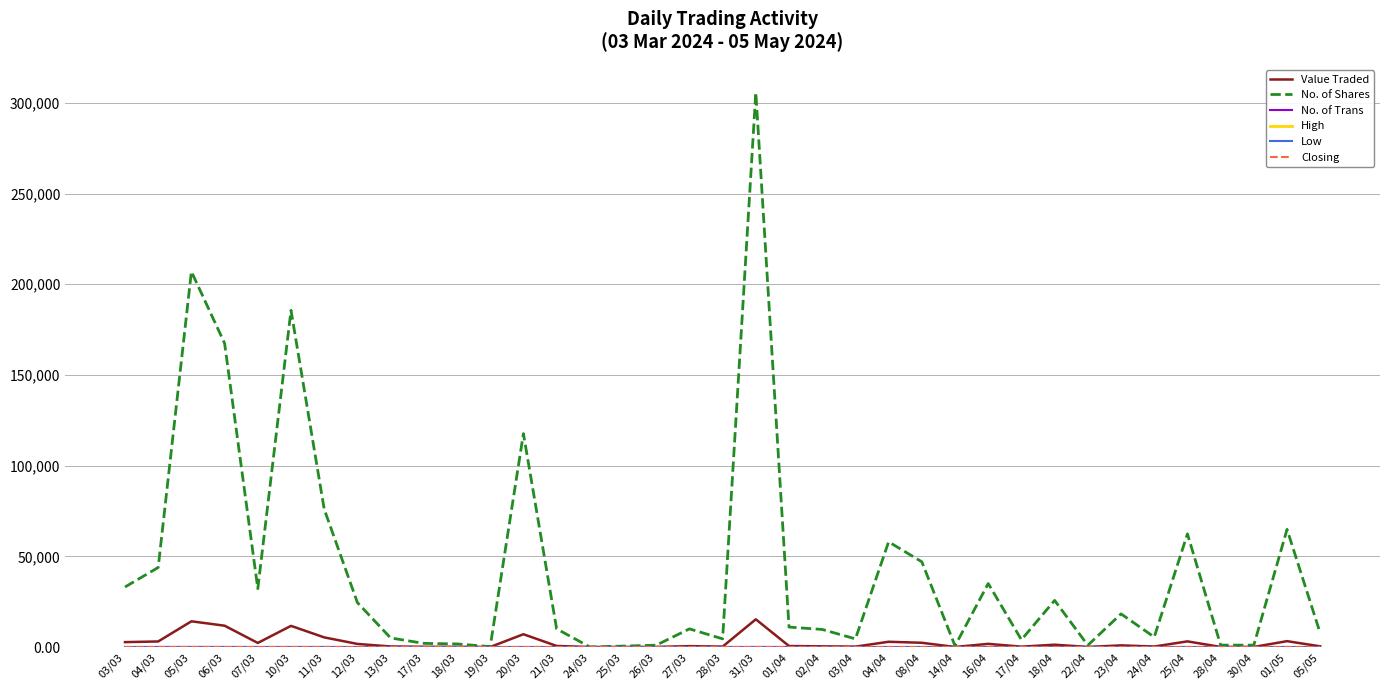

Which series has the largest total across all categories?

No. of Shares